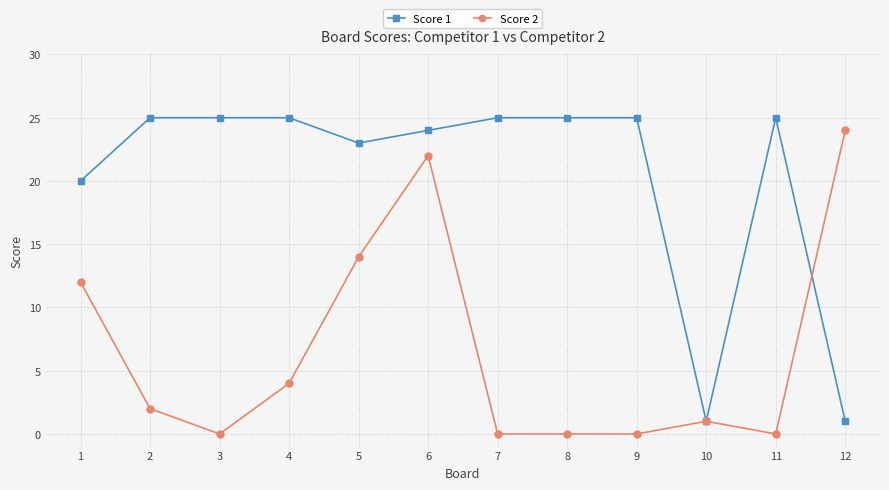

What is the value of the Score 1 point at the 12th from the left?

1